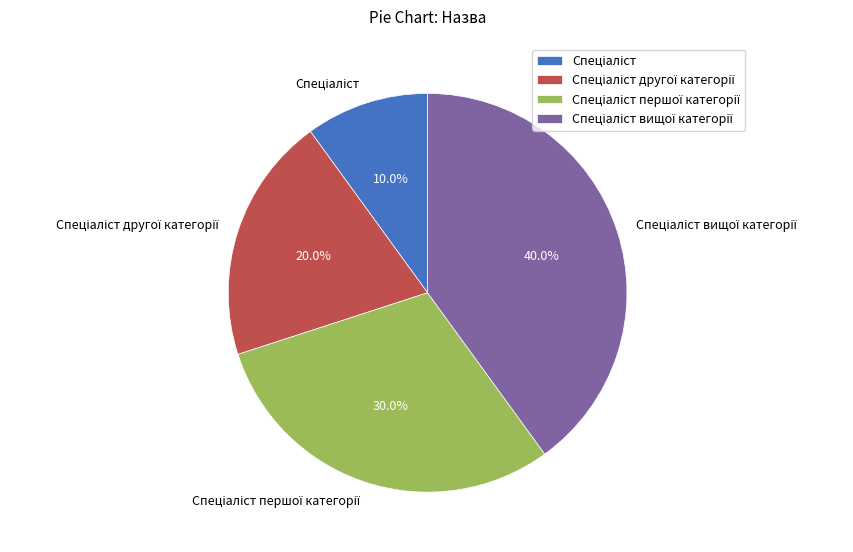

Does any single category account for the majority?

No